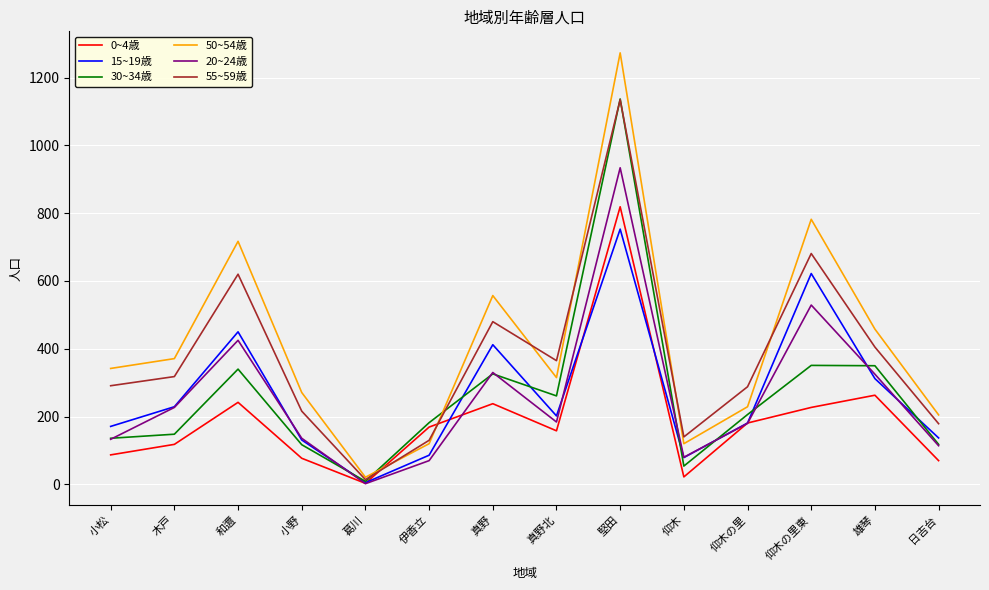

What is the spread (max minus min) of values at 伊香立?

112